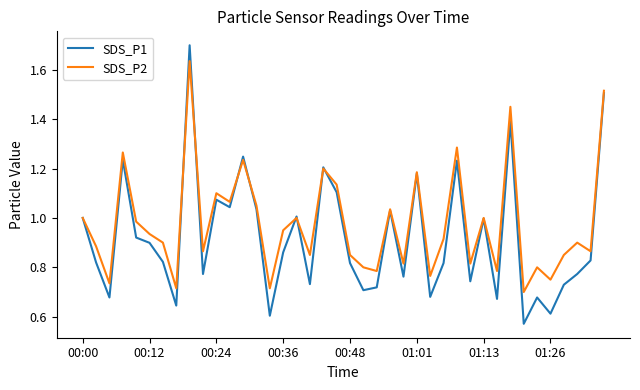

Rank the series by their average value, from lowest to highest.

SDS_P1, SDS_P2